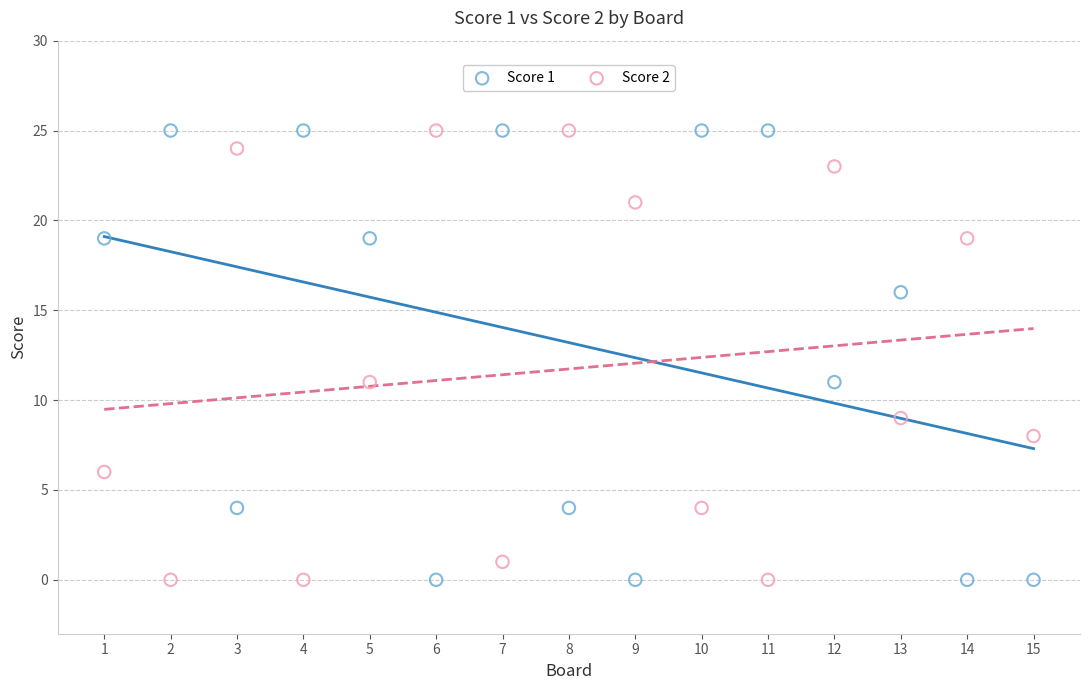

What is the X range (max minus min) for the scatter plot?

14